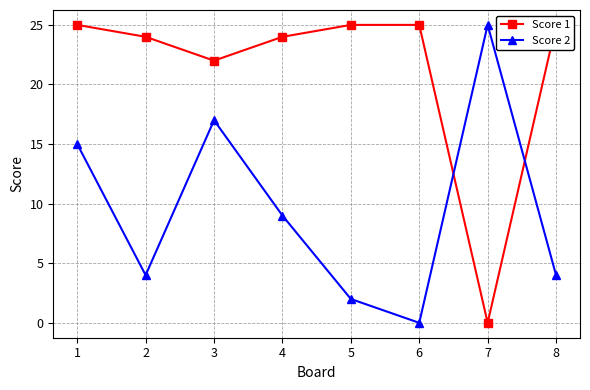

True or false: Score 1 and Score 2 intersect in this chart.

True